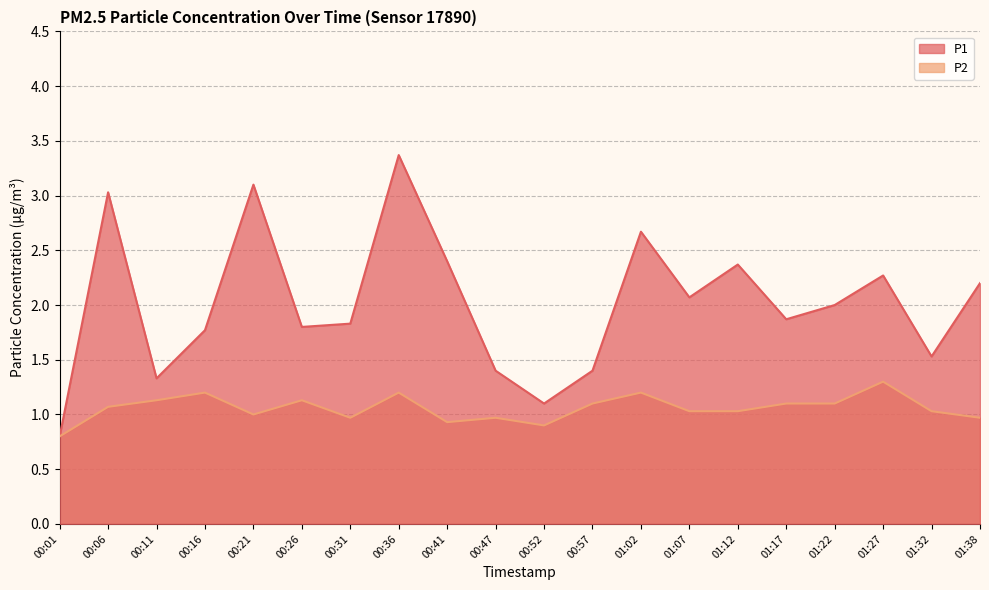

Rank the series by their maximum value, from lowest to highest.

P2, P1